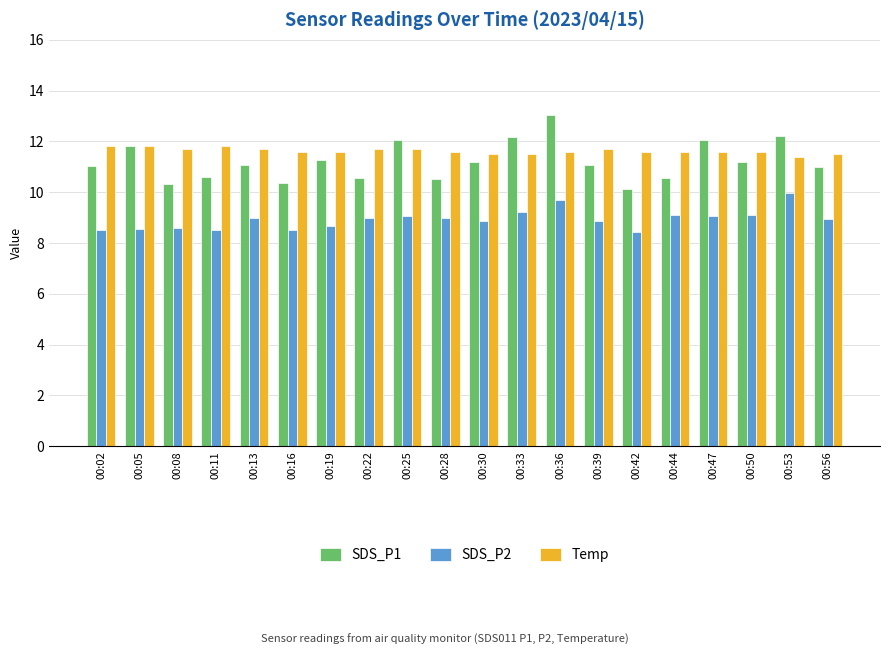

The value of SDS_P1 at 00:53 is 21.4. True or false?

False